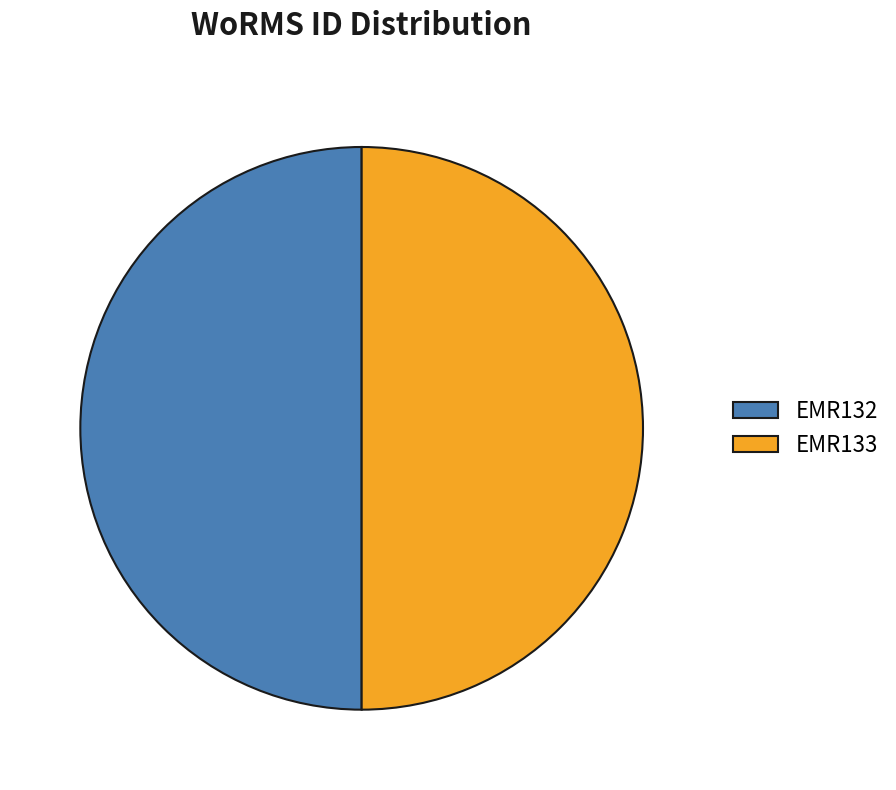

How many segments does this pie chart have?

2